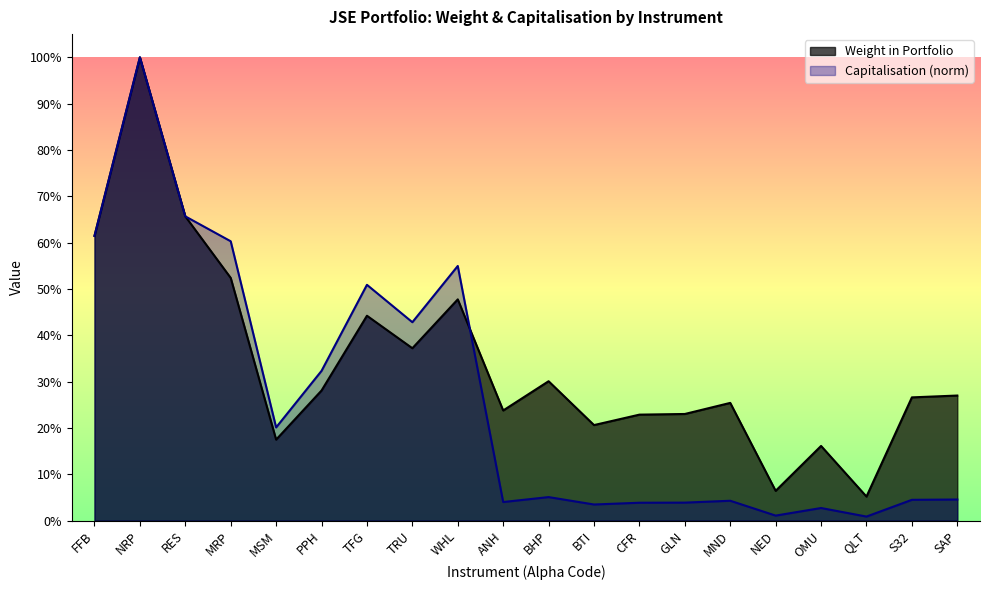

List the series in order of their peak value, lowest first.

Weight in Portfolio, Capitalisation